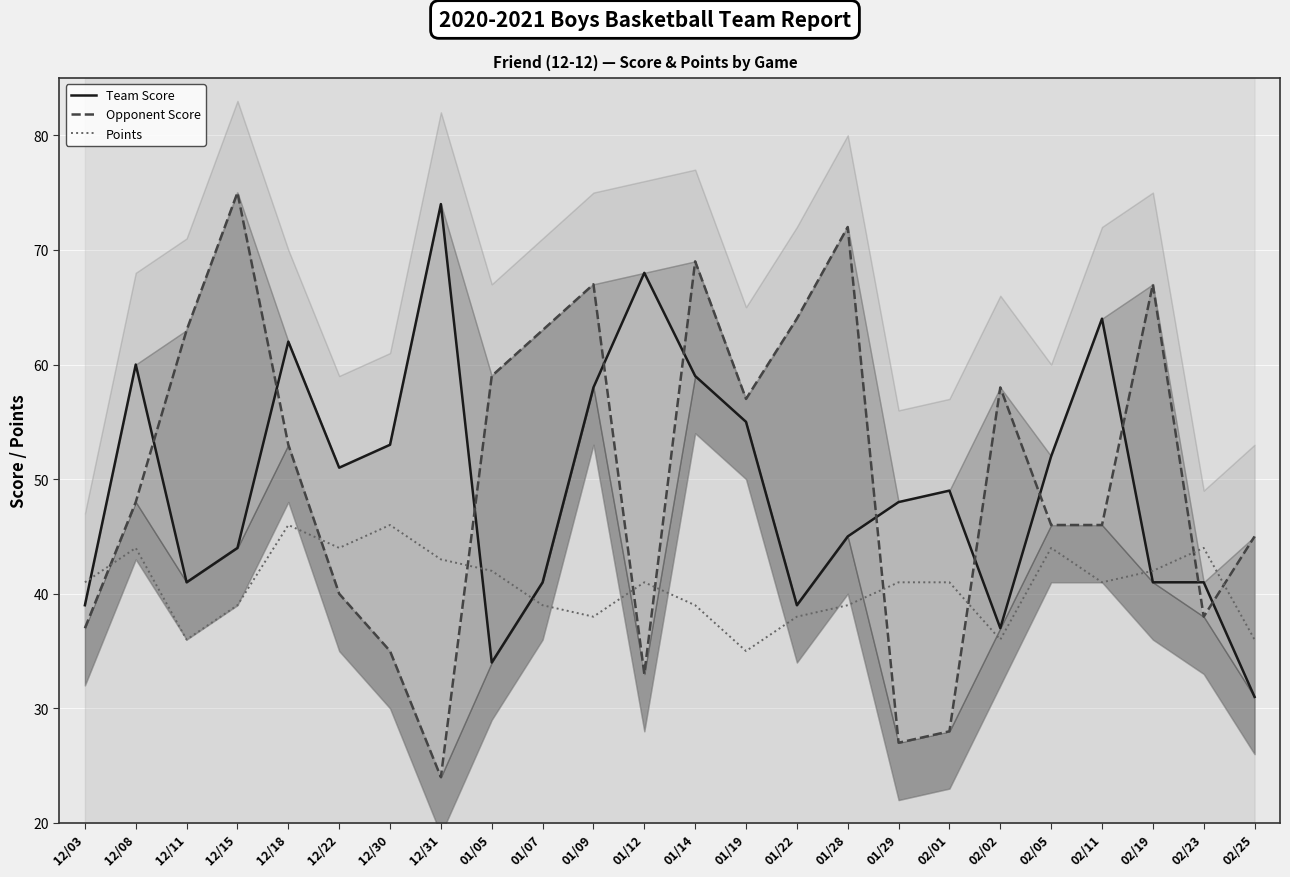

What is the value of the Opponent Score point at the 1st from the left?

37